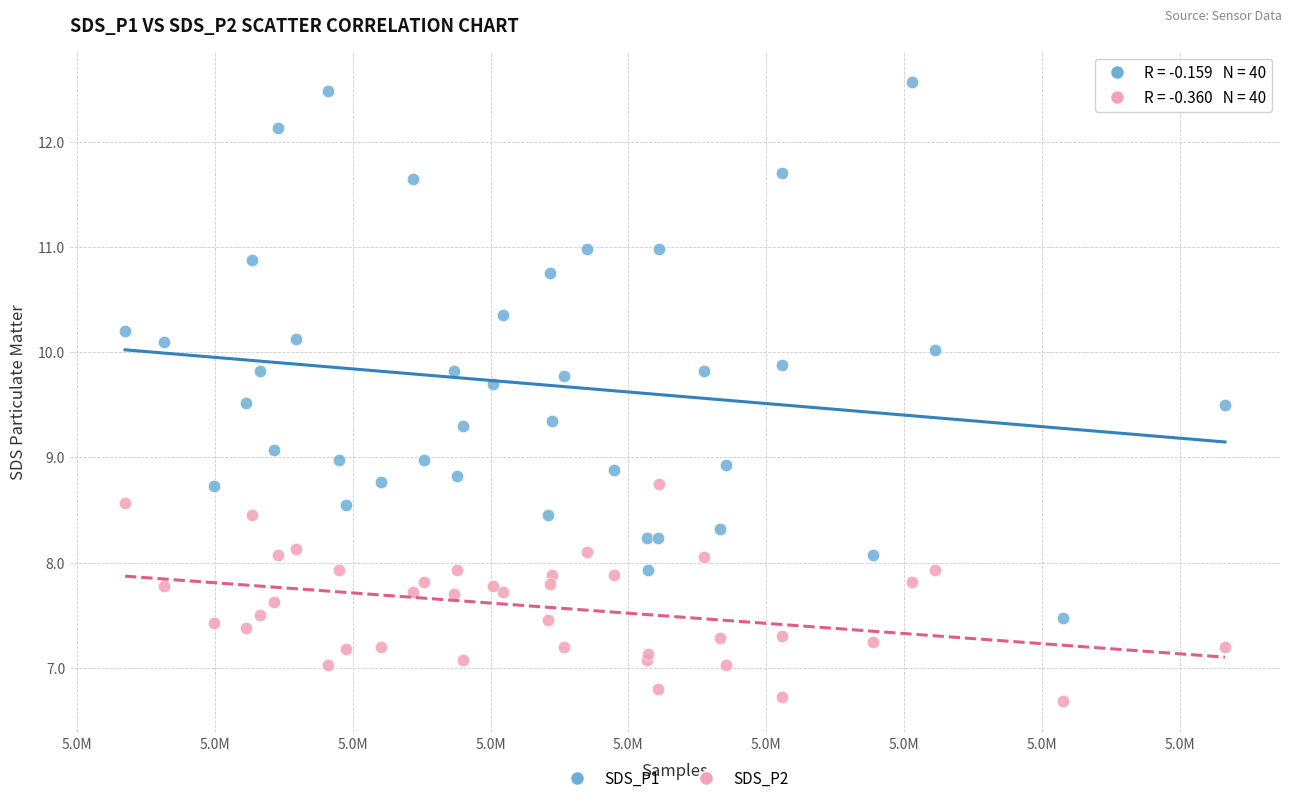

What is the X range (max minus min) for the scatter plot?

19953.0